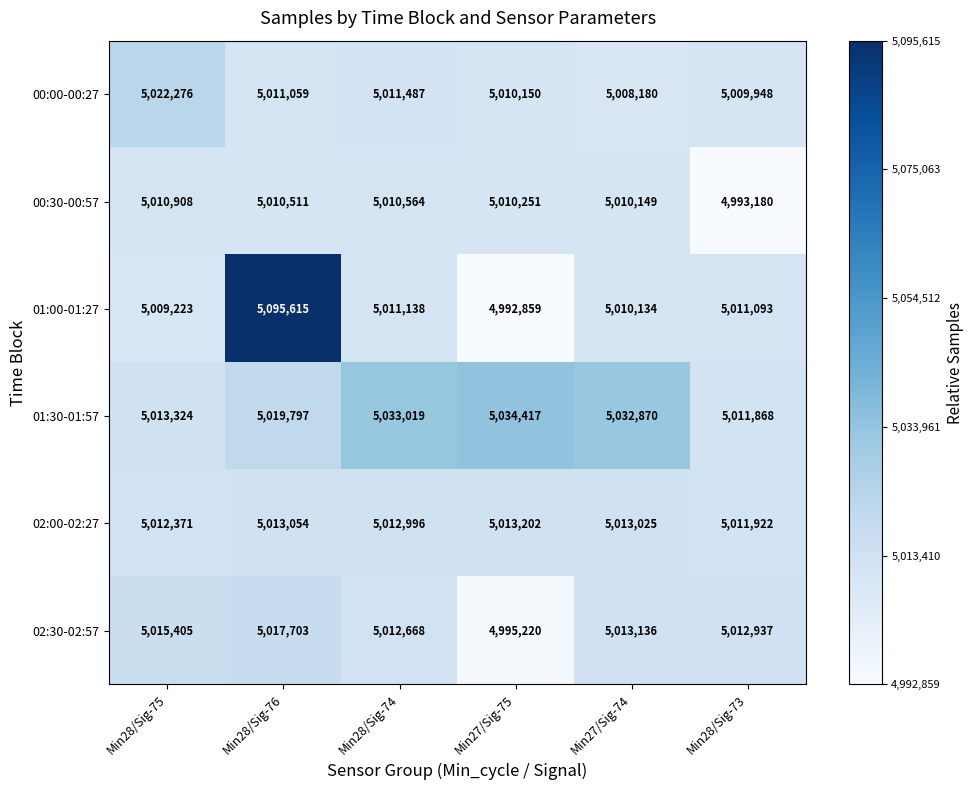

Where does the 02:30-02:57 series first go above 5013136?

Min28/Sig-75